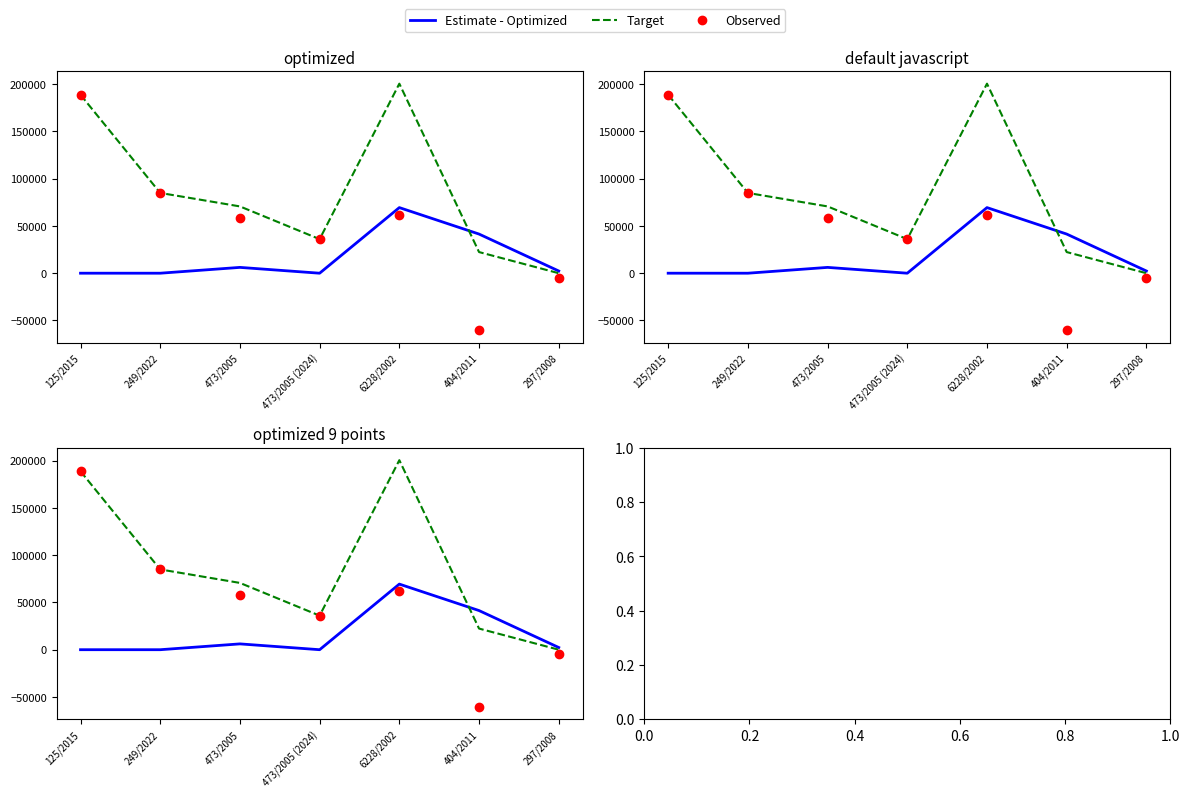

How many interior local peaks does the Estimate - Optimized series have?

2